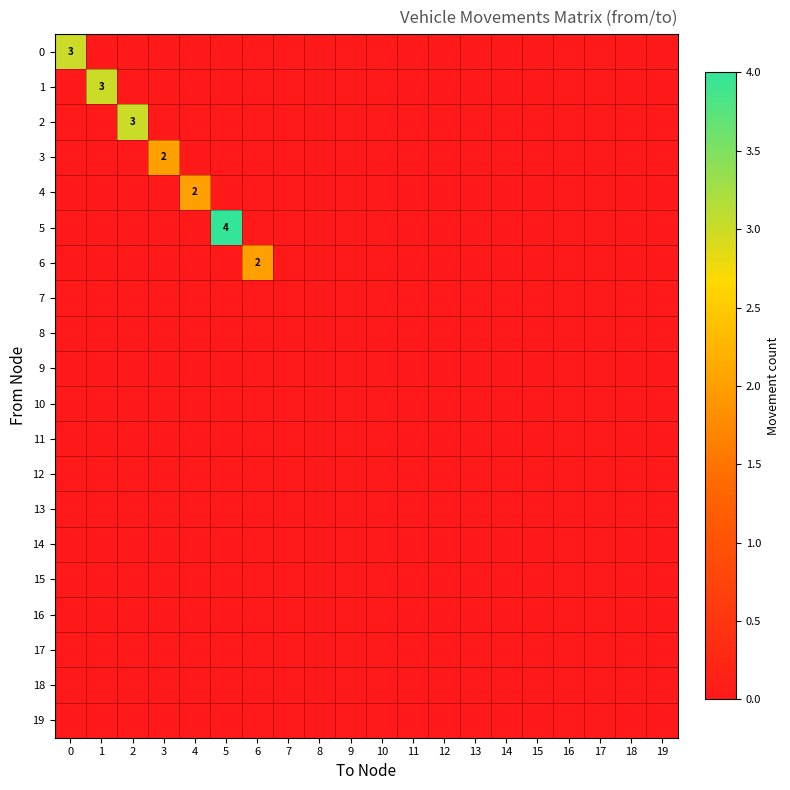

Is it true that 0 equals 3 at 0?

True